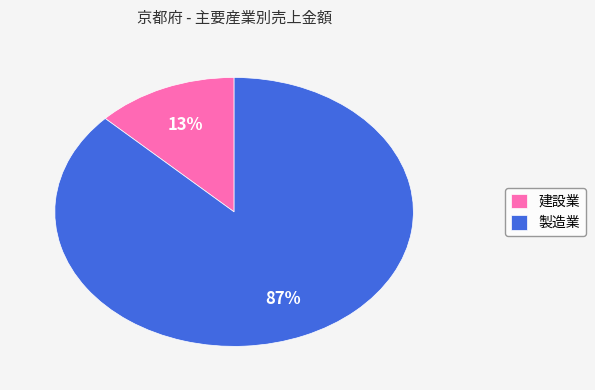

Count the number of slices in the pie.

2